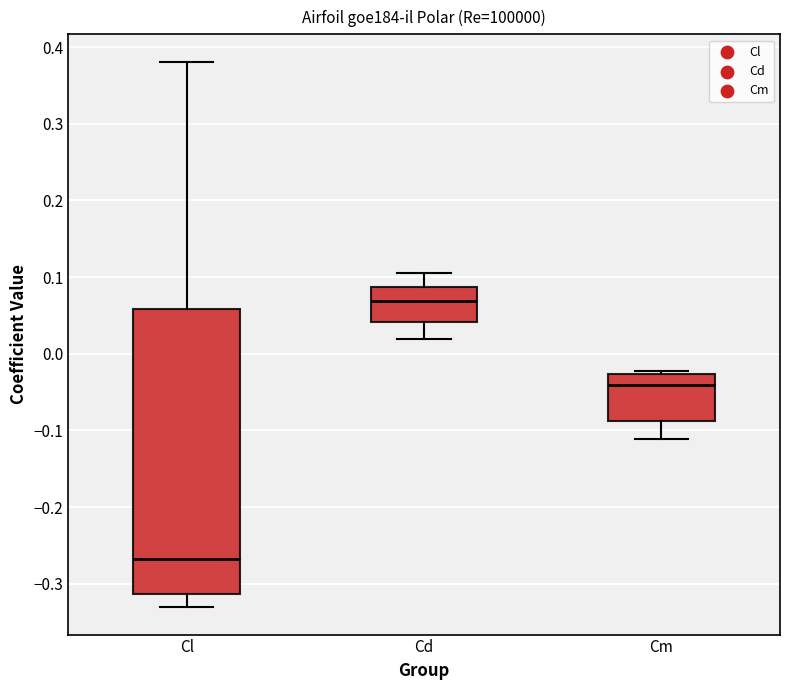

Which box is the tallest, from its lower edge to its upper edge?

Cl